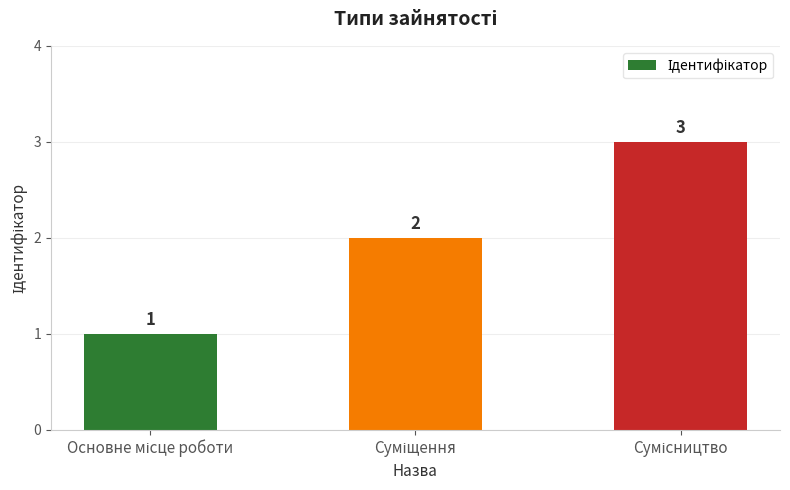

What is the sum of all values?

6